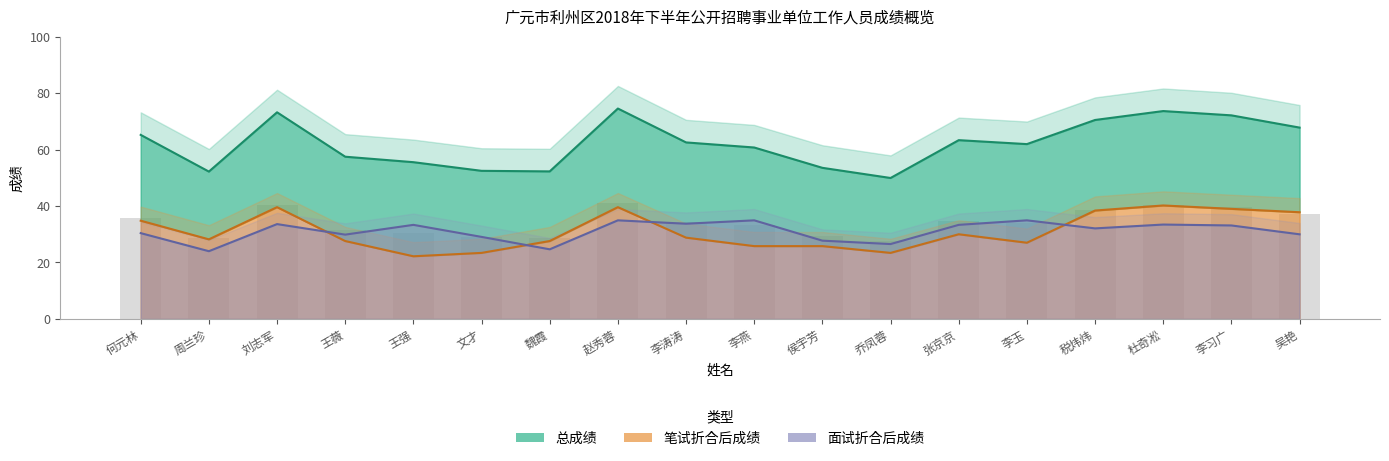

At which category is the sum across all series the highest?

赵秀蓉